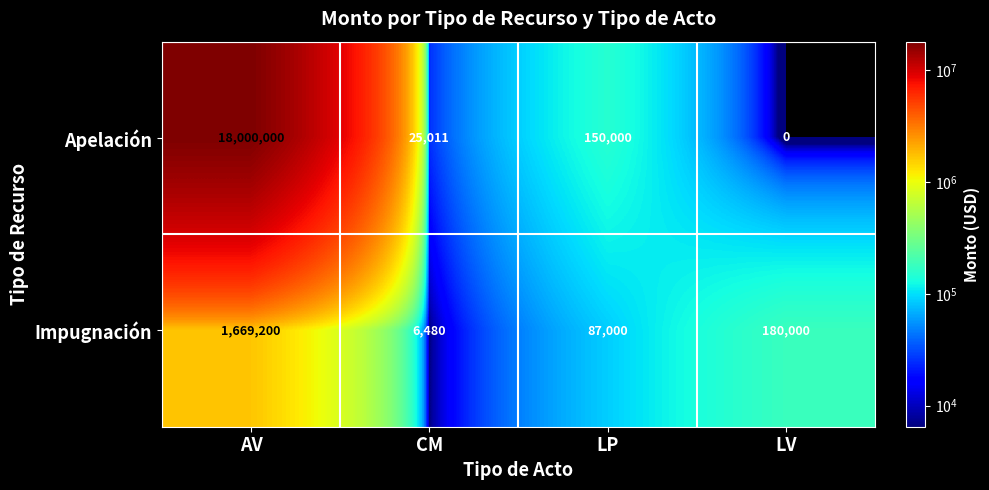

Reading left to right, transcribe all the data shown in this chart.

Apelación: 18000000	25011	150000	0
Impugnación: 1669200	6480	87000	180000